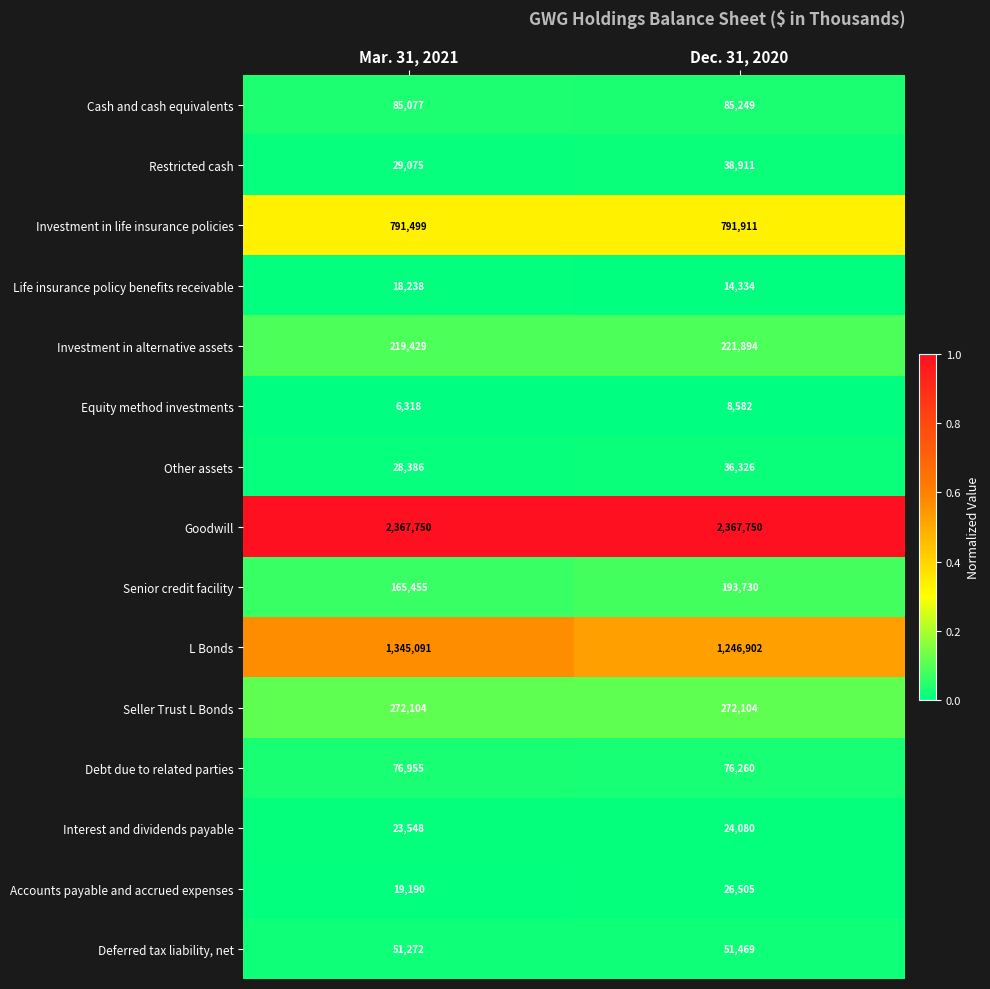

Is it true that Other assets equals 28386 at Mar. 31, 2021?

True